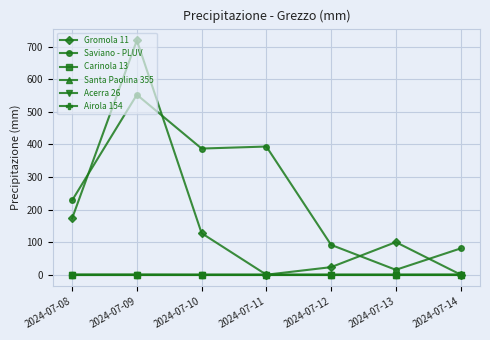

True or false: Carinola 13 has a value of 0.0 at 2024-07-08.

True